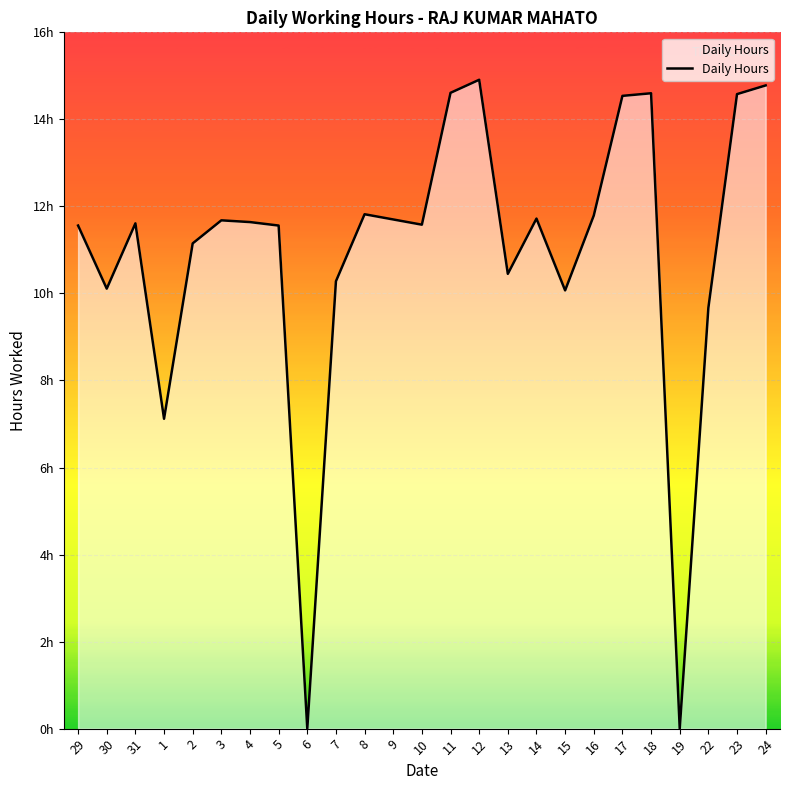

Does the chart have visible grid lines?

Yes